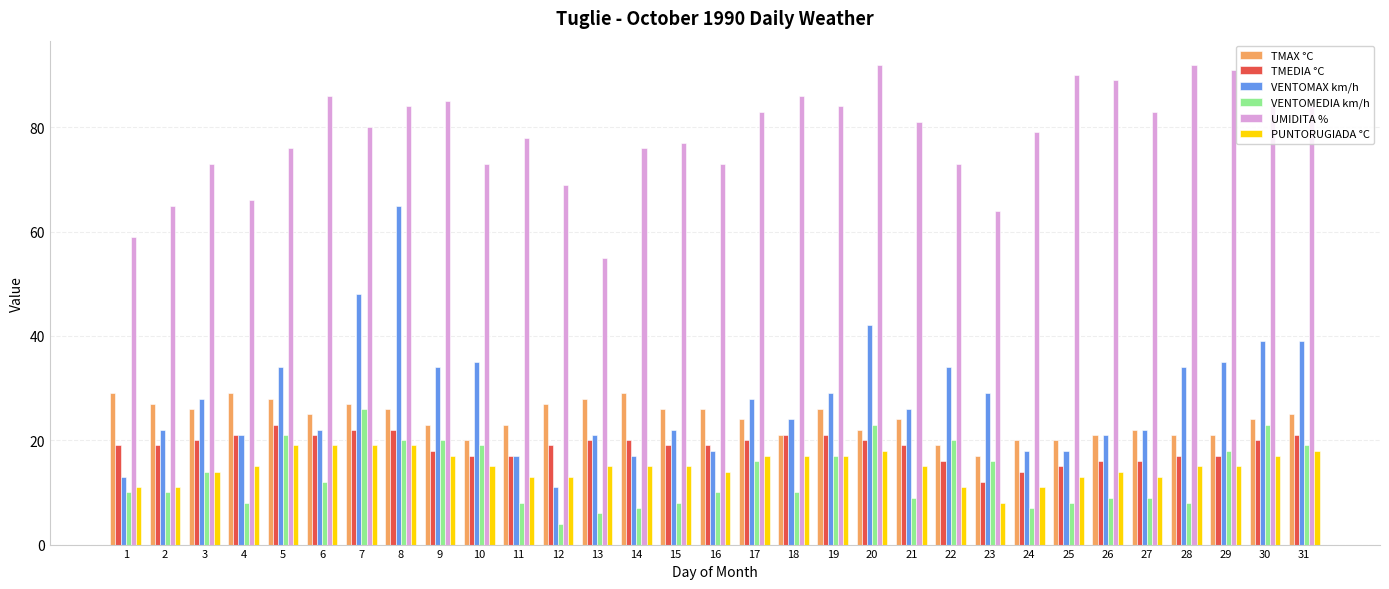

What is the value of the TMAX °C bar at the 14th from the left?

29